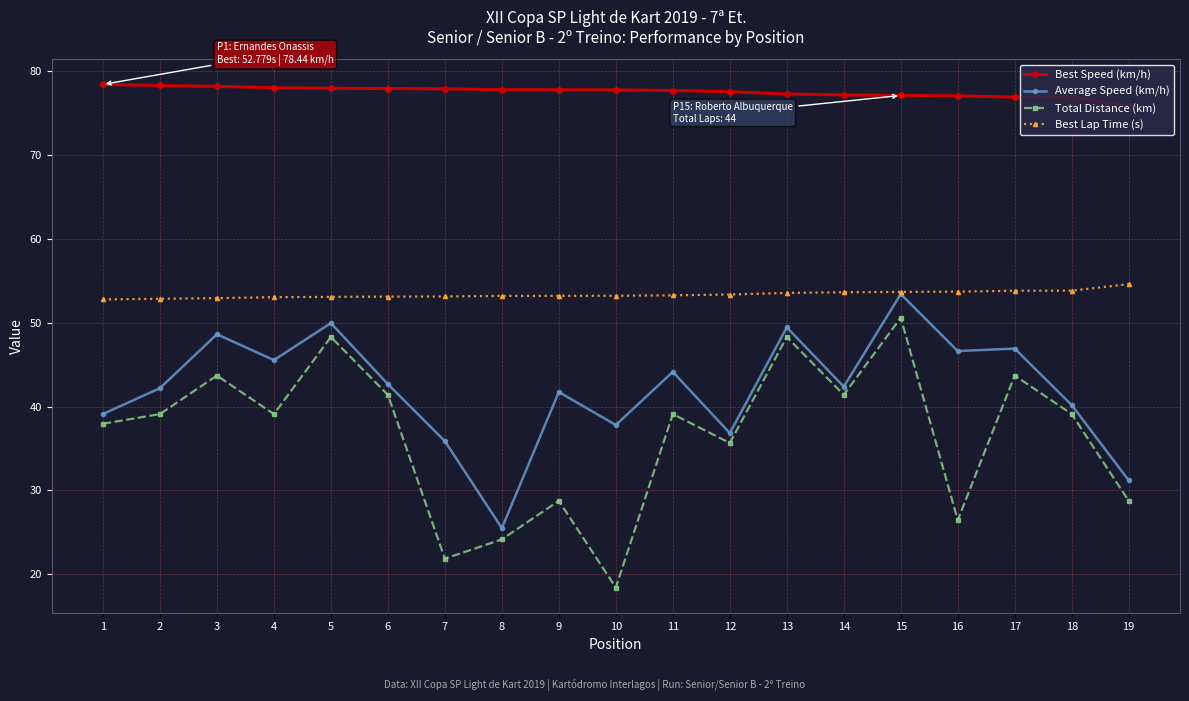

Does the chart have visible grid lines?

Yes